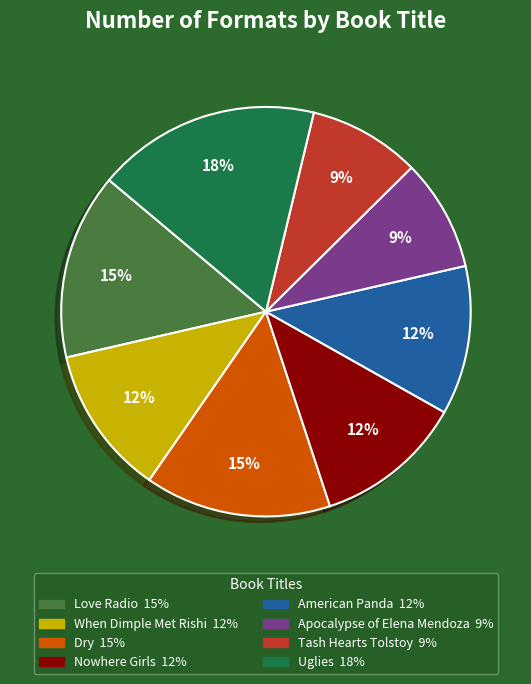

Which has a higher value, Apocalypse of Elena Mendoza or American Panda?

American Panda